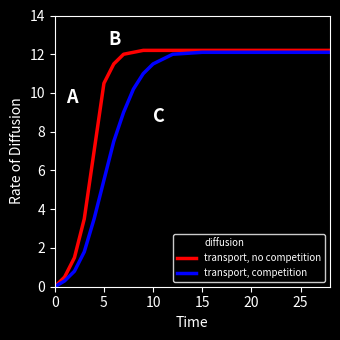

What is the sum of all diffusion values?

156.4